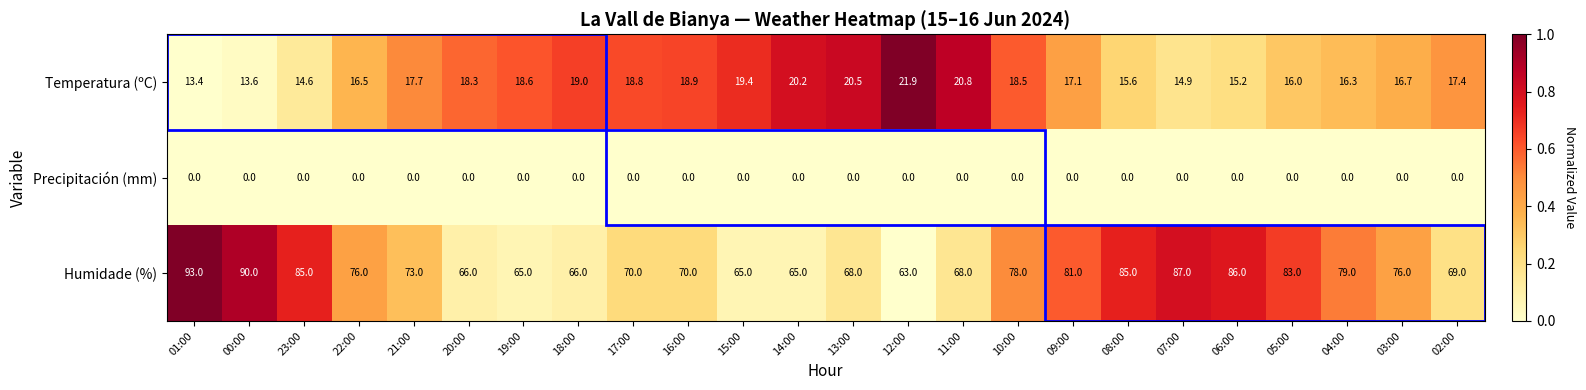

What is the maximum value shown in the chart?

93.0